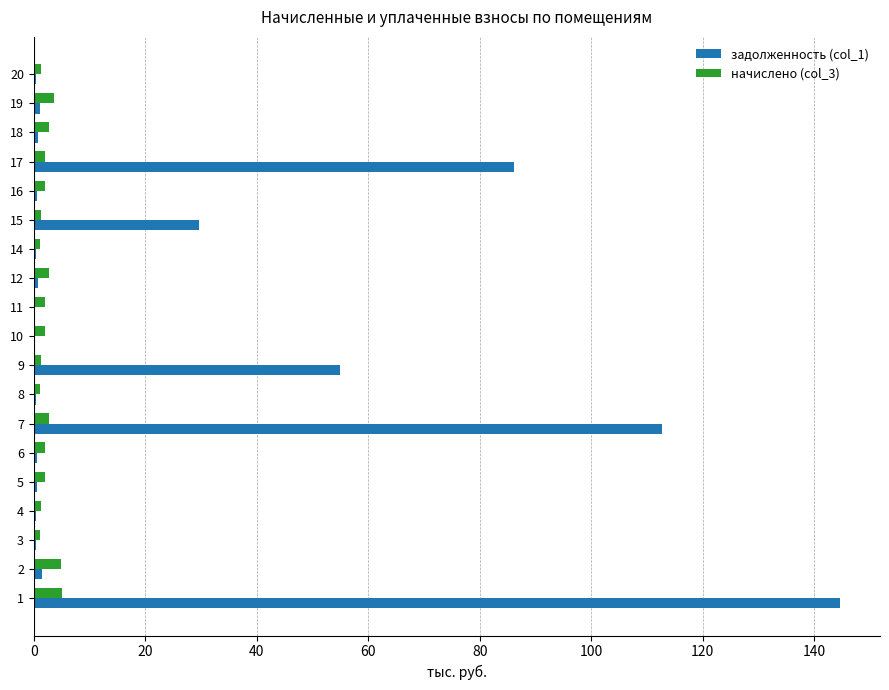

Read the задолженность (col_1) value at 11.

0.0